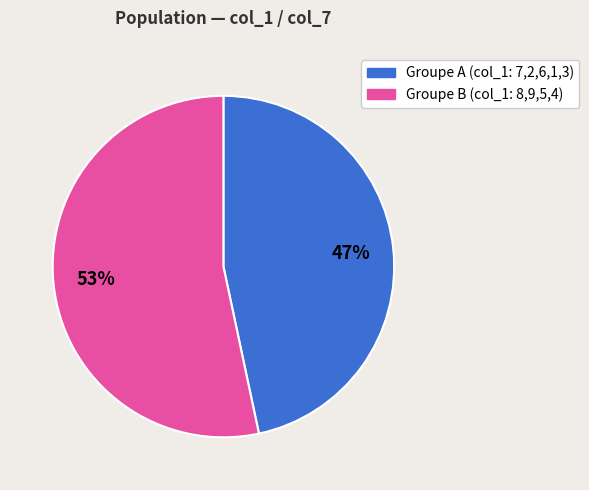

Count the number of slices in the pie.

2